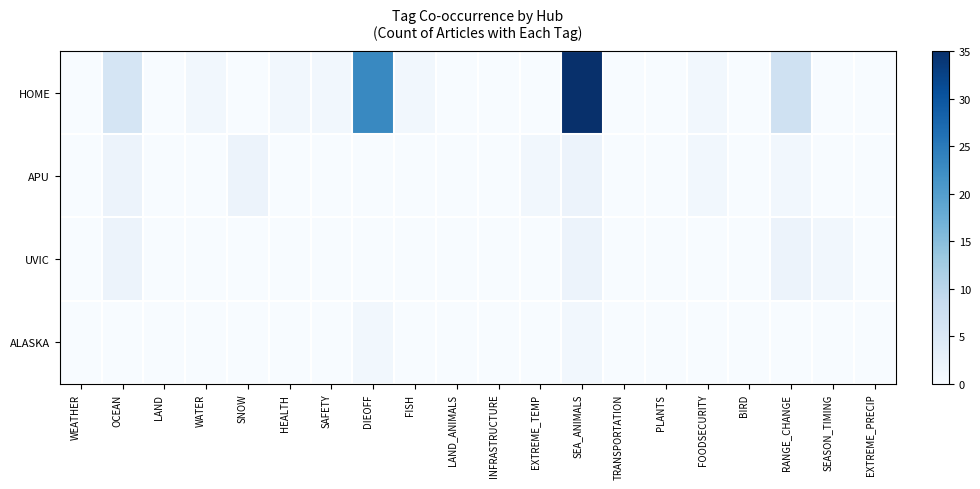

Count the number of data series in this chart.

4